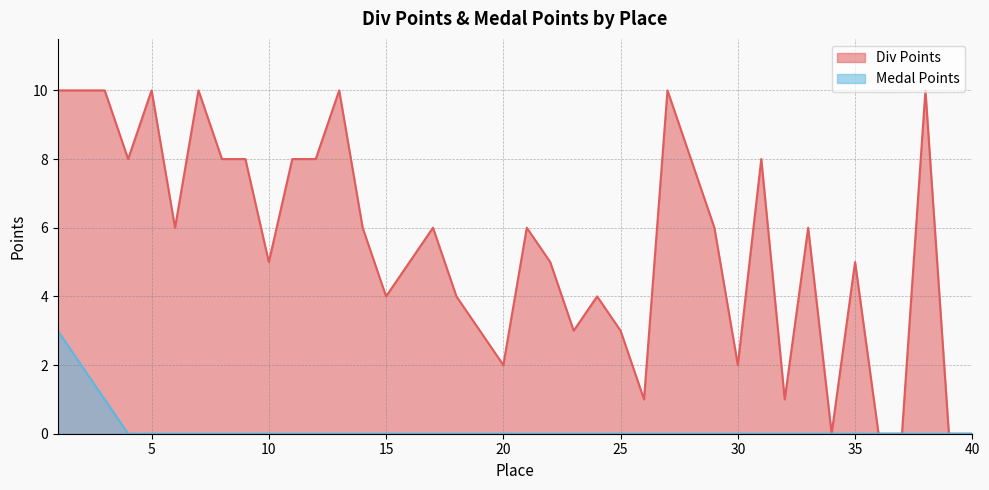

At how many categories does at least one series exceed 5?

21